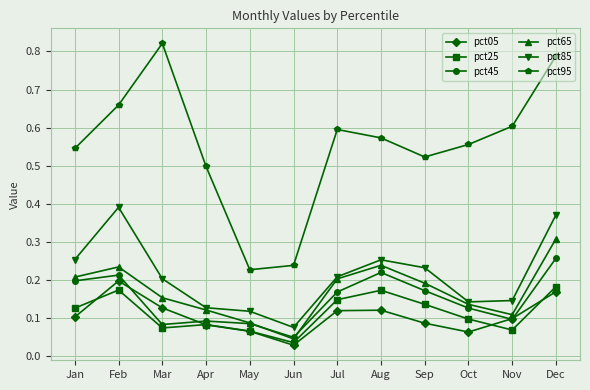

The pct65 series shows 0.2 at Sep. True or false?

True